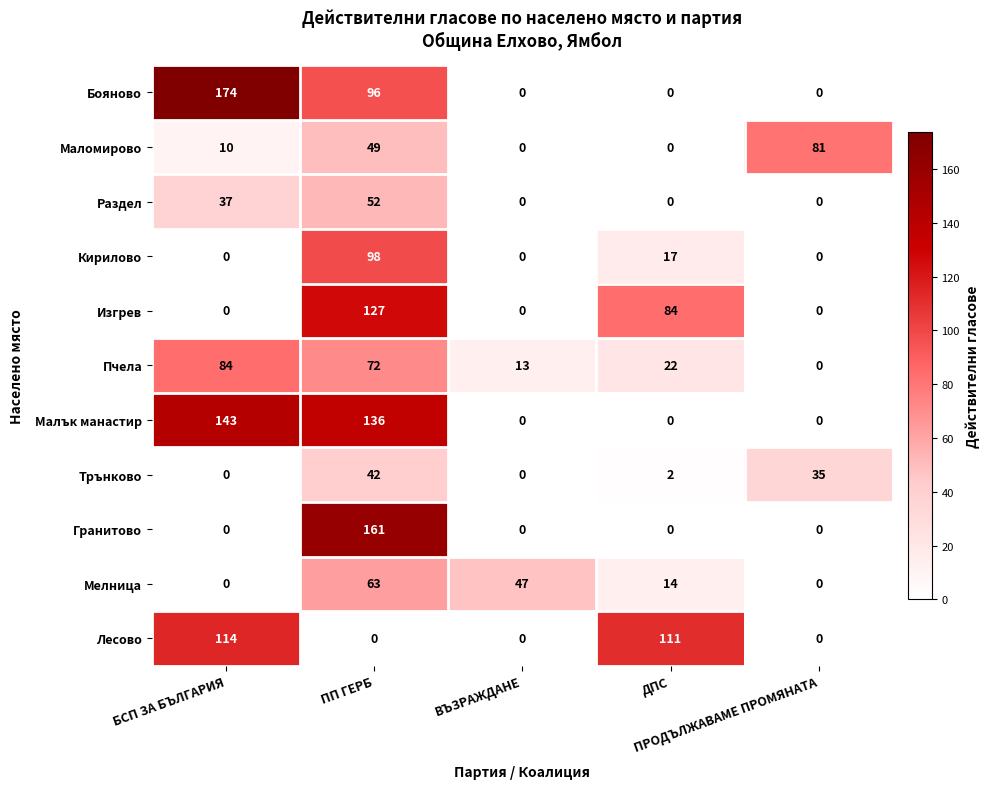

Rank the series by their maximum value, from highest to lowest.

Бояново, Гранитово, Малък манастир, Изгрев, Лесово, Кирилово, Пчела, Маломирово, Мелница, Раздел, Трънково